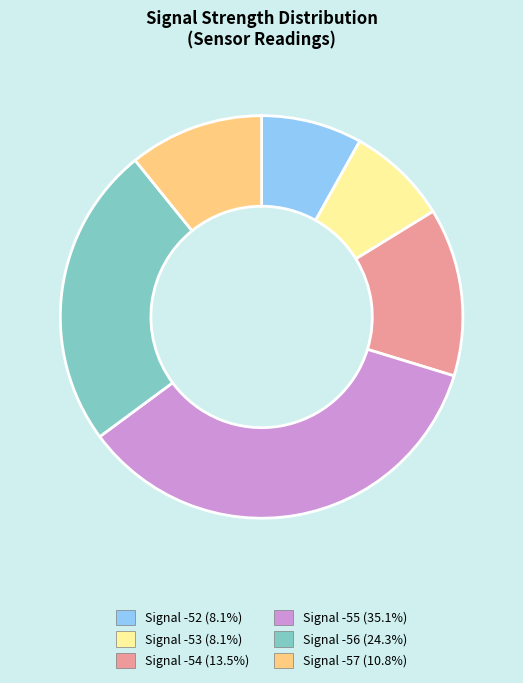

Does any single category account for the majority?

No